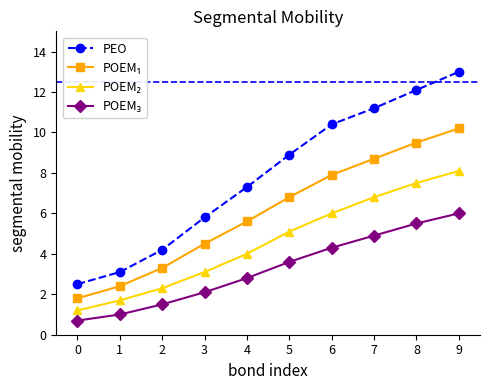

Count the number of data series in this chart.

4